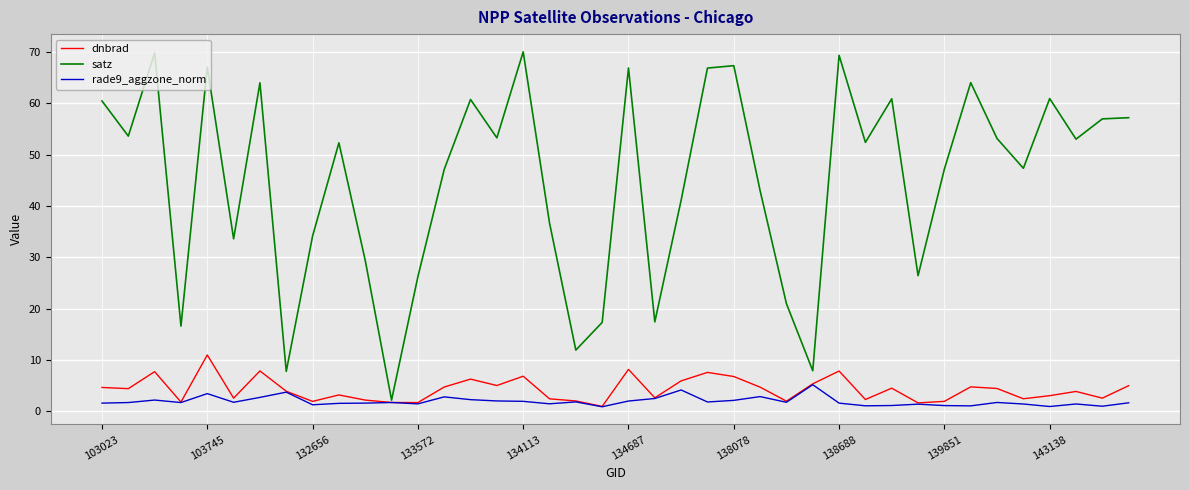

Which series has the largest total across all categories?

satz